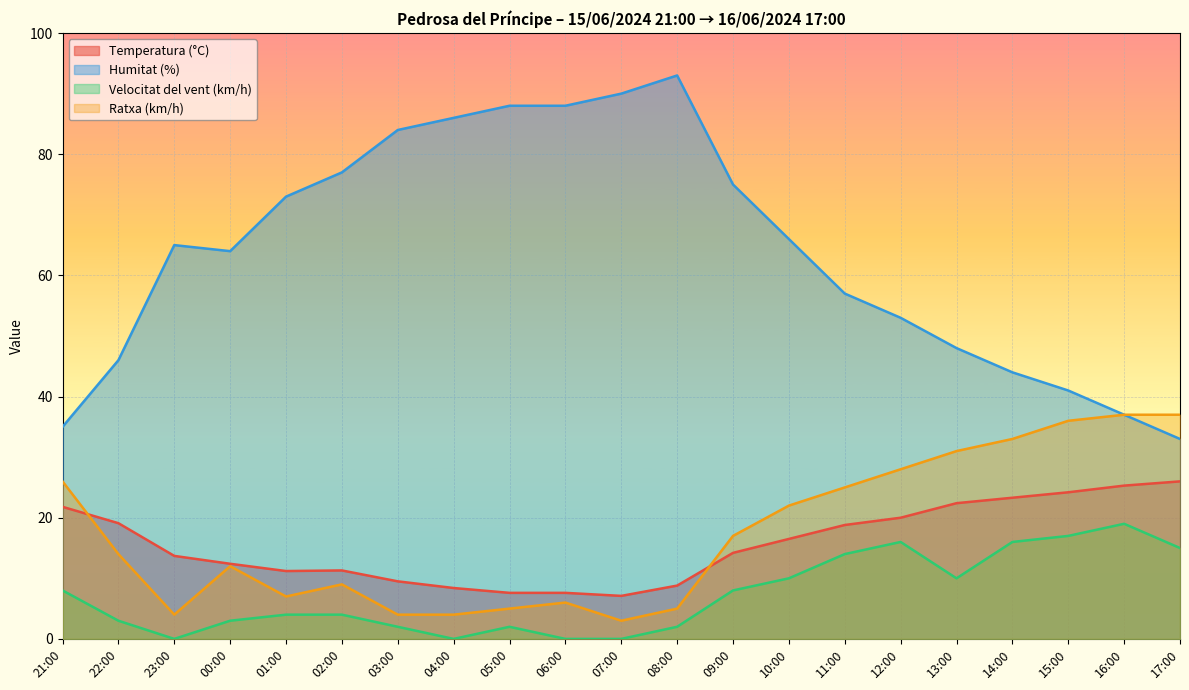

How many data points in Humitat (%) are above 65?

10